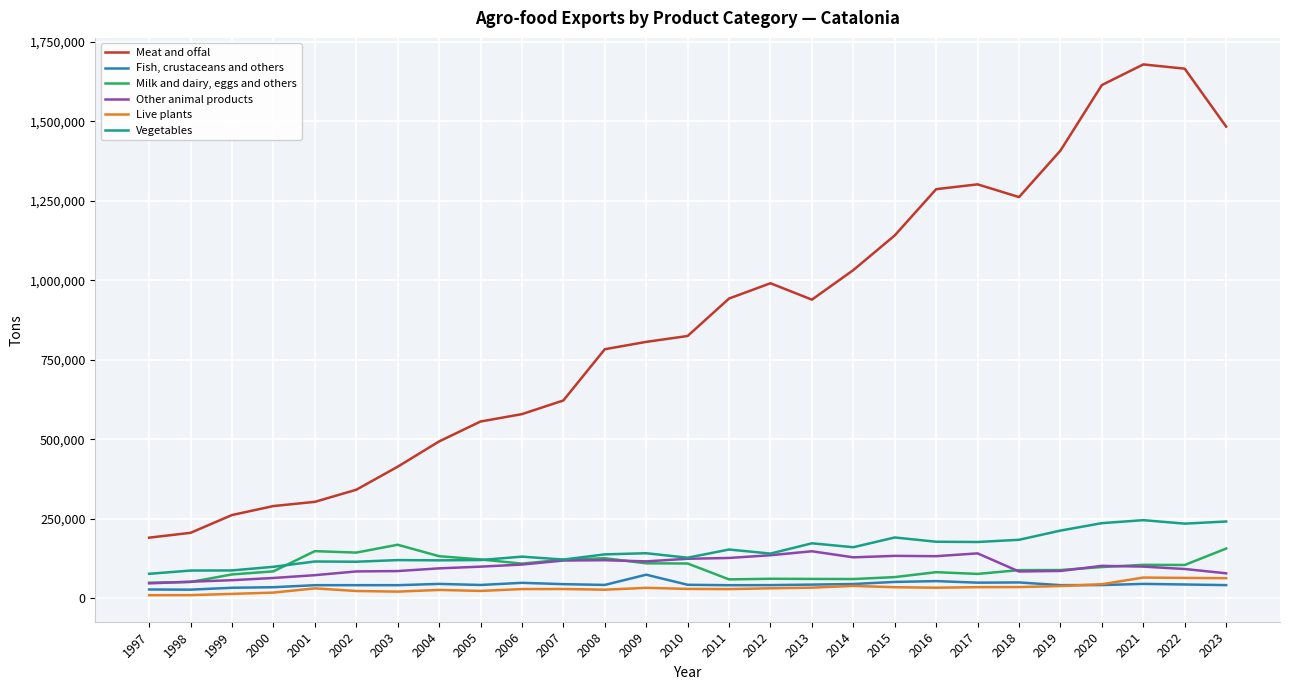

True or false: Vegetables and Live plants cross at least once.

False